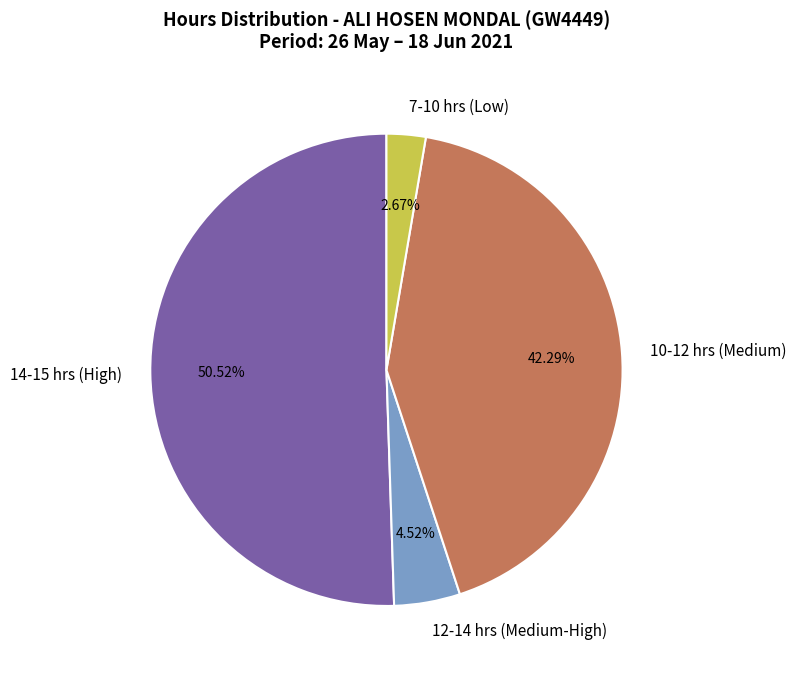

Between 14-15 hrs (High) and 10-12 hrs (Medium), which is larger?

14-15 hrs (High)